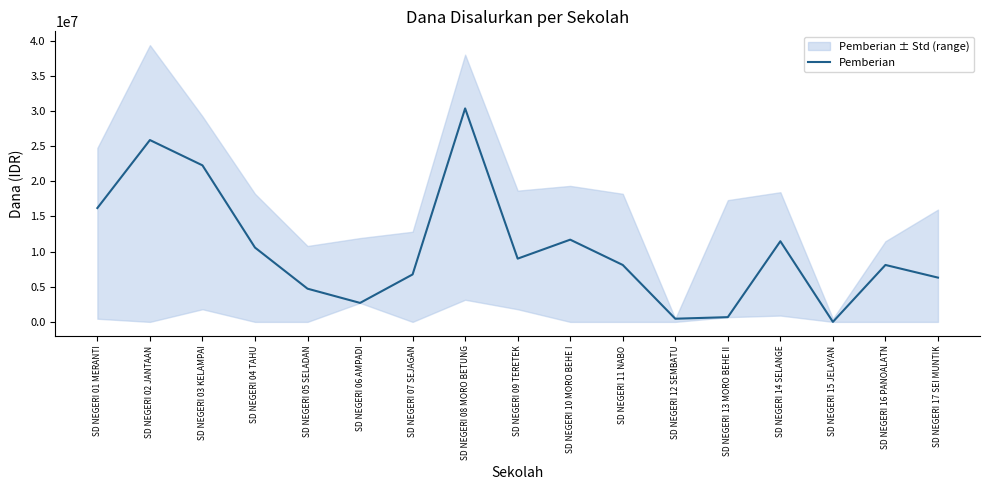

What is the highest value of the Pemberian series?

30375000